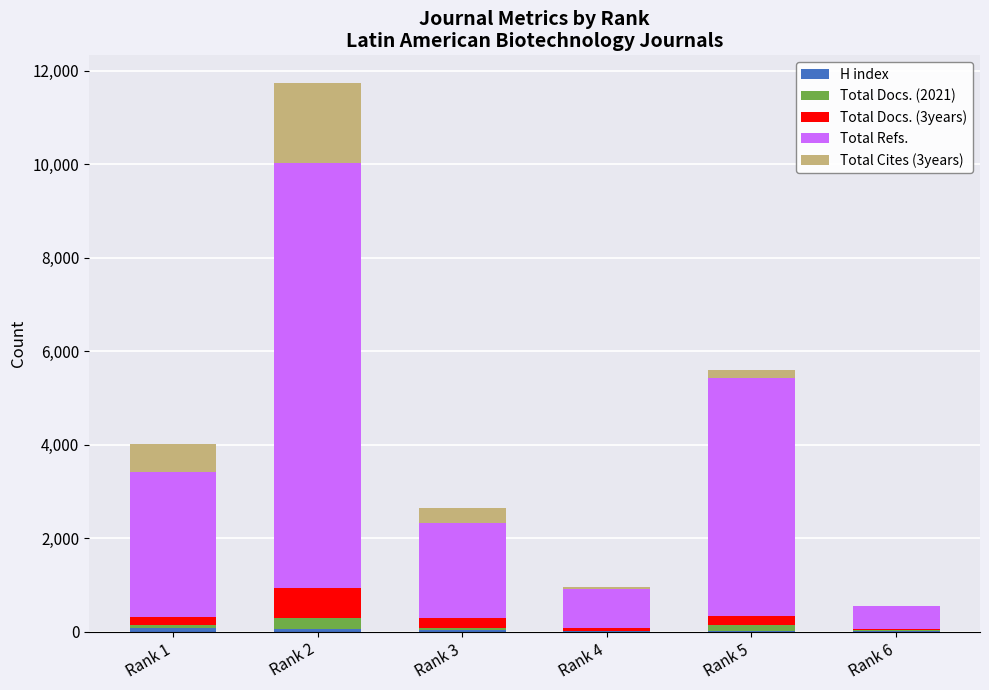

What is the total value across all series at Rank 4?

953